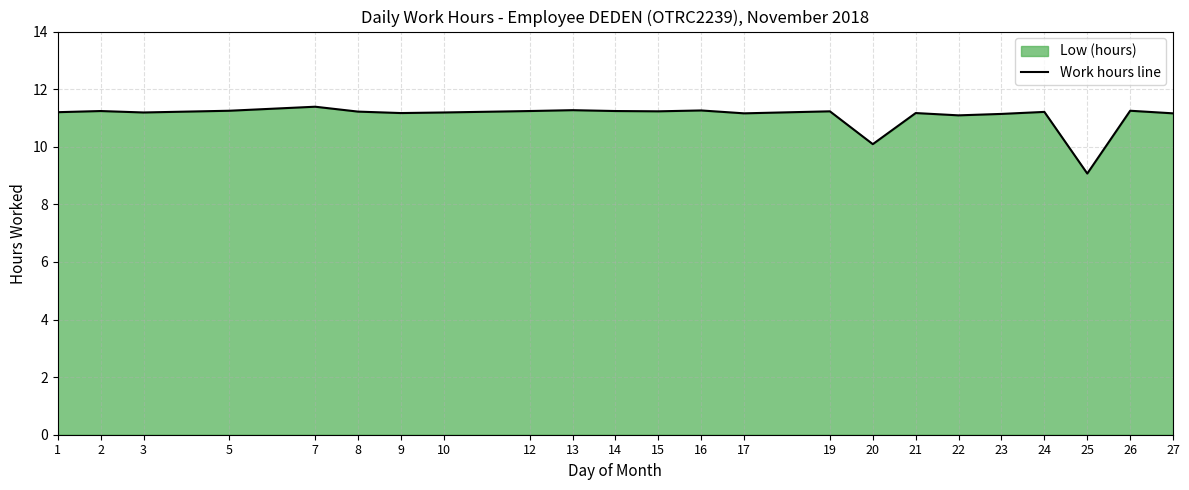

Reading left to right, list all the values displayed in this chart.

1=11.2	2=11.2	3=11.2	5=11.2	7=11.4	8=11.2	9=11.2	10=11.2	12=11.2	13=11.3	14=11.2	15=11.2	16=11.3	17=11.2	19=11.2	20=10.1	21=11.2	22=11.1	23=11.1	24=11.2	25=9.1	26=11.2	27=11.2